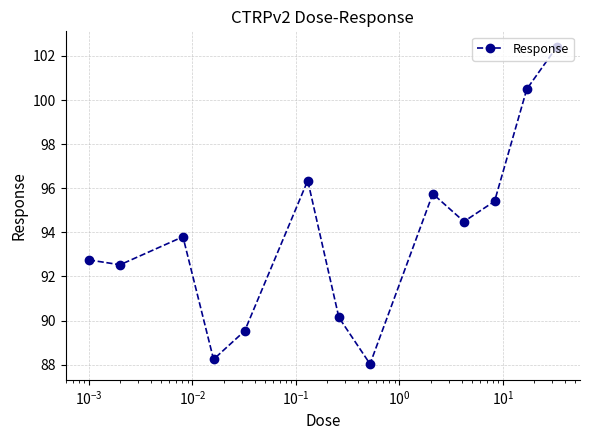

What is the sum of all values?

1219.9